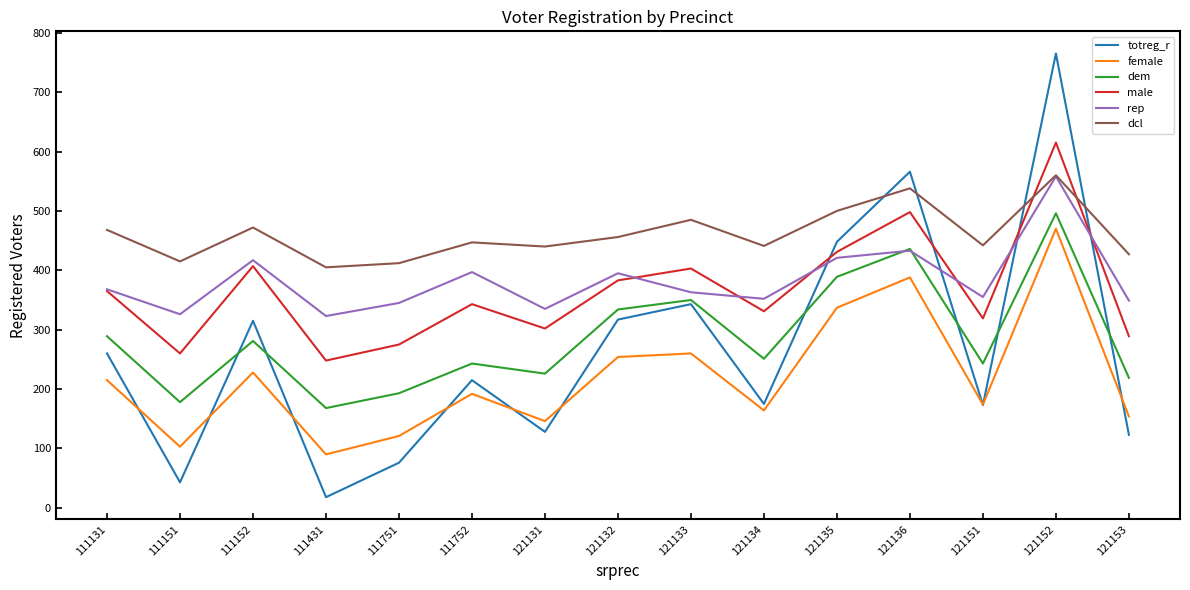

Which series has the widest spread of values?

totreg_r